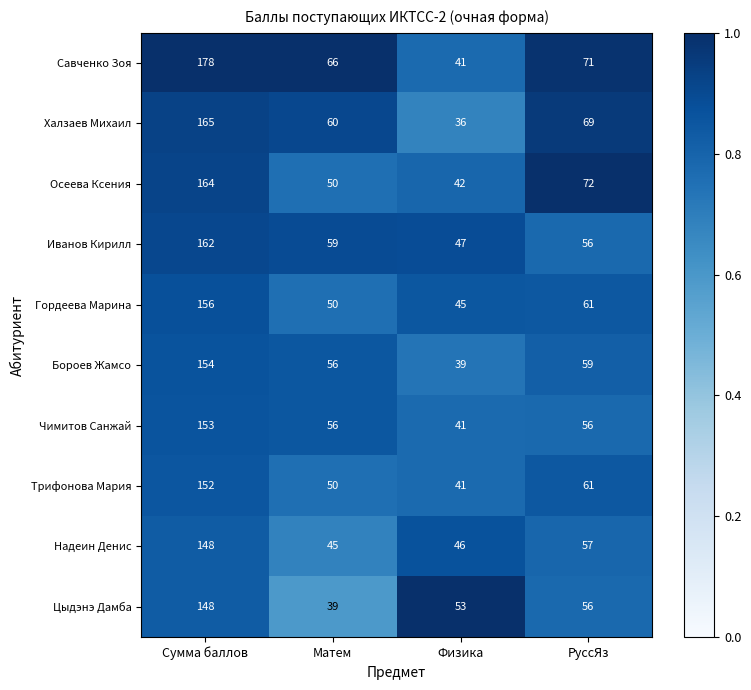

What is the sum of the Трифонова Мария values at Сумма баллов and Физика?

193